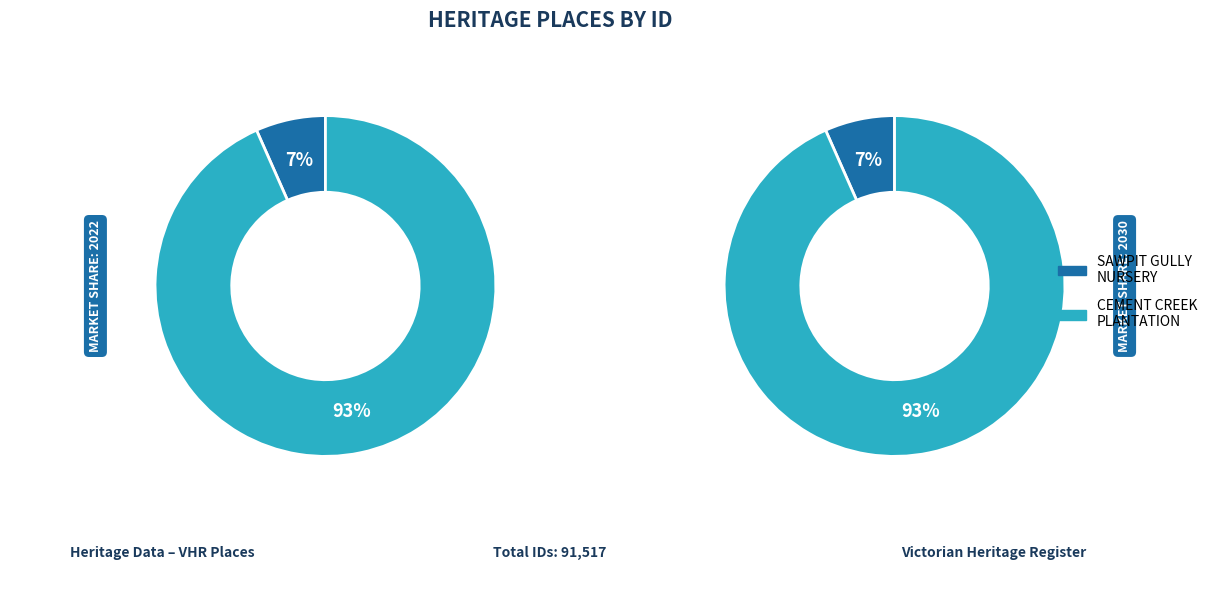

What is the ratio of the value at SAWPIT GULLY NURSERY AND PLANTATION to the value at CEMENT CREEK PLANTATION?

0.1